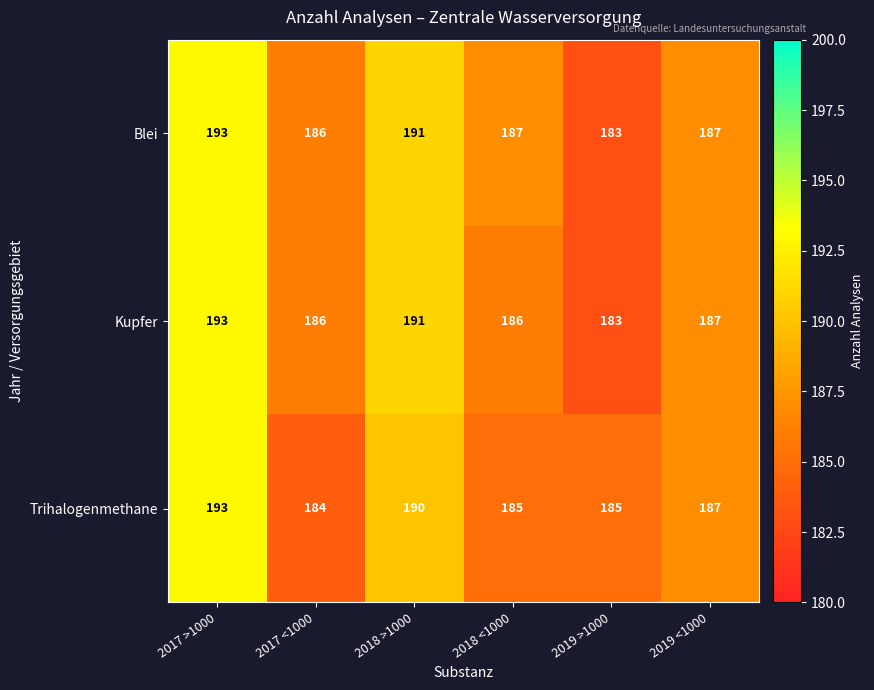

What is the average value of the Blei series?

188